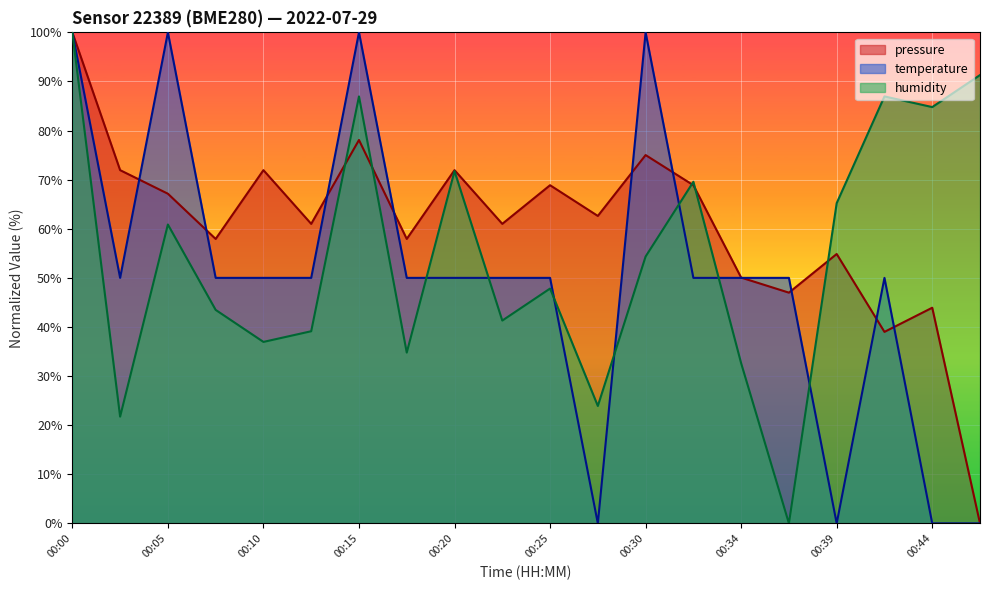

What is the total value across all series at 00:27?

86.5